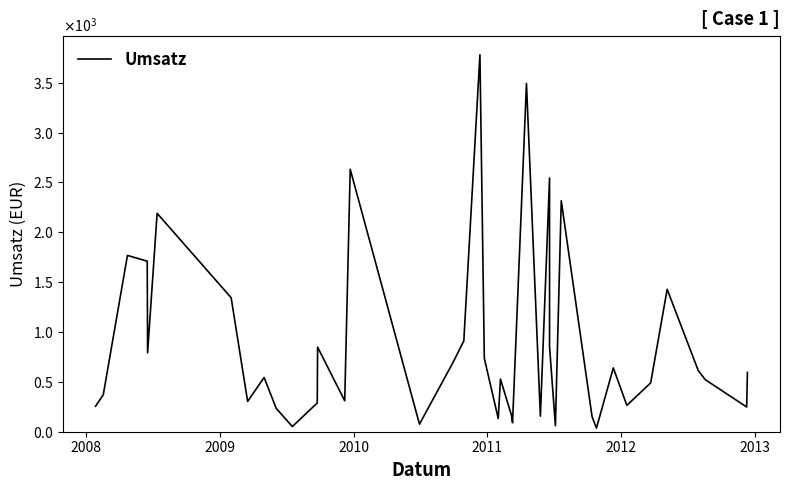

How many points are lower than both their immediate neighbors (excluding endpoints)?

12